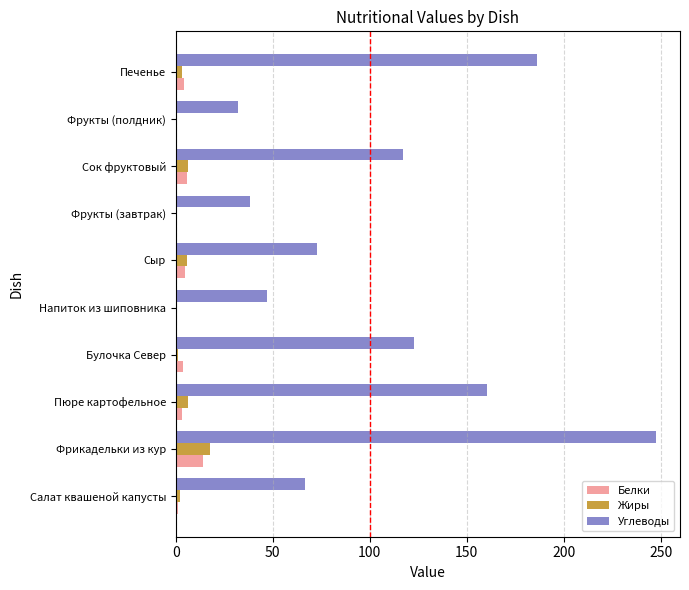

Read the Жиры value at Сок фруктовый.

6.4